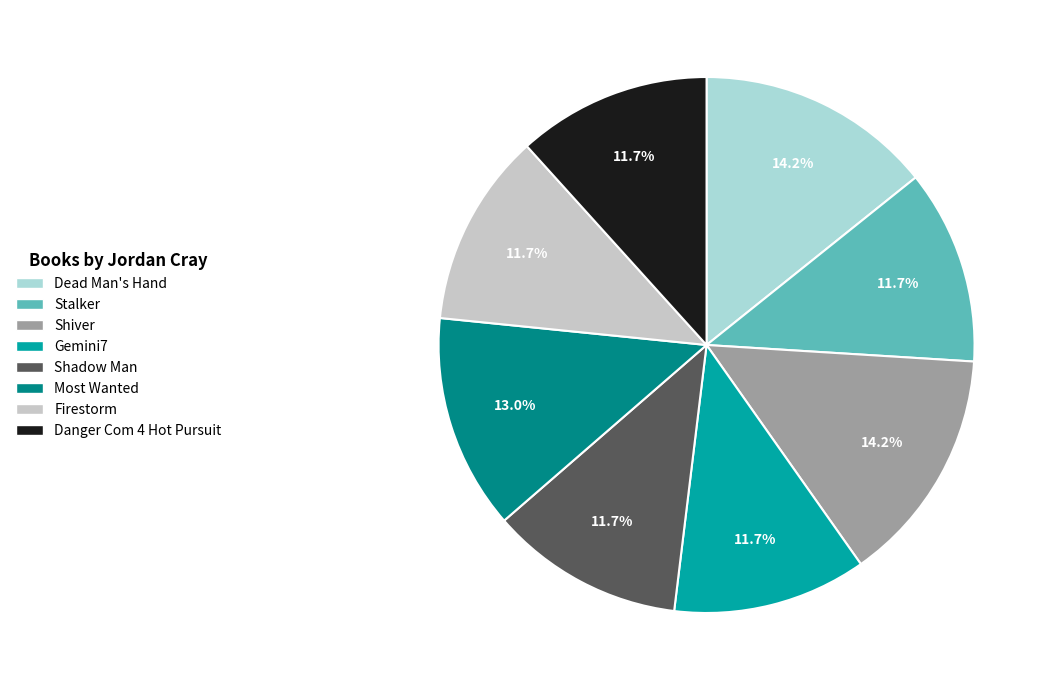

To the nearest percent, what percentage of the pie is Shadow Man?

12%